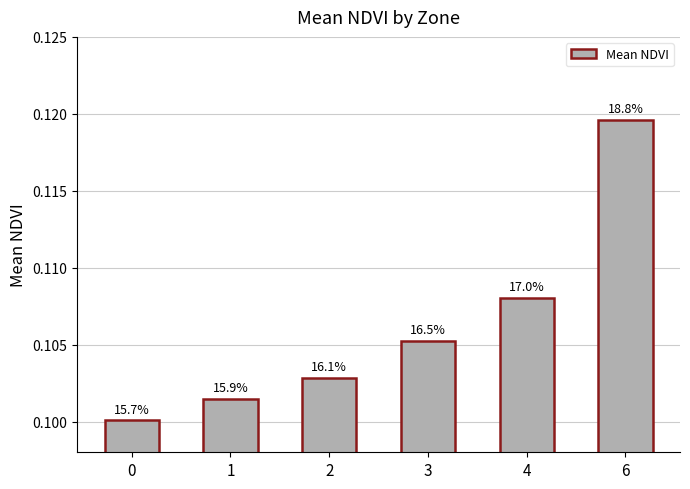

How many bars are there in total?

6